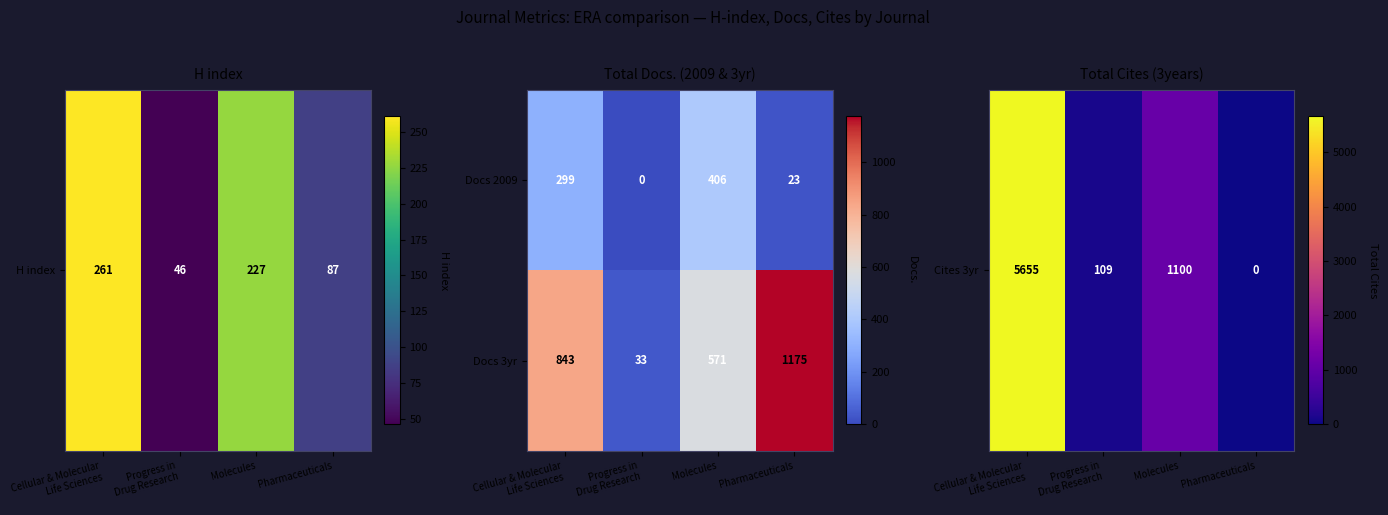

Count the number of categories in the chart.

4